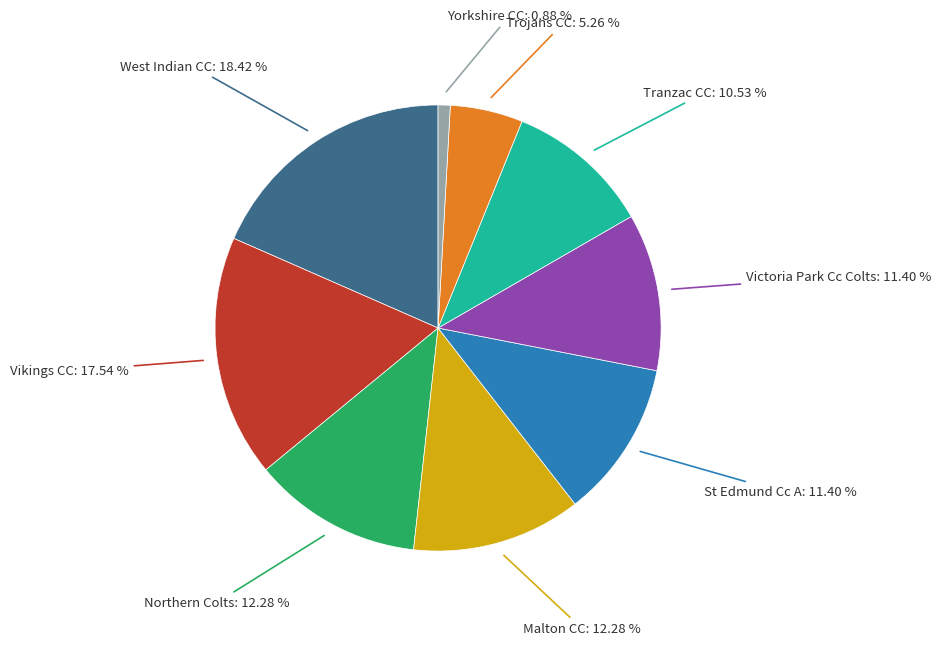

How many segments does this pie chart have?

9